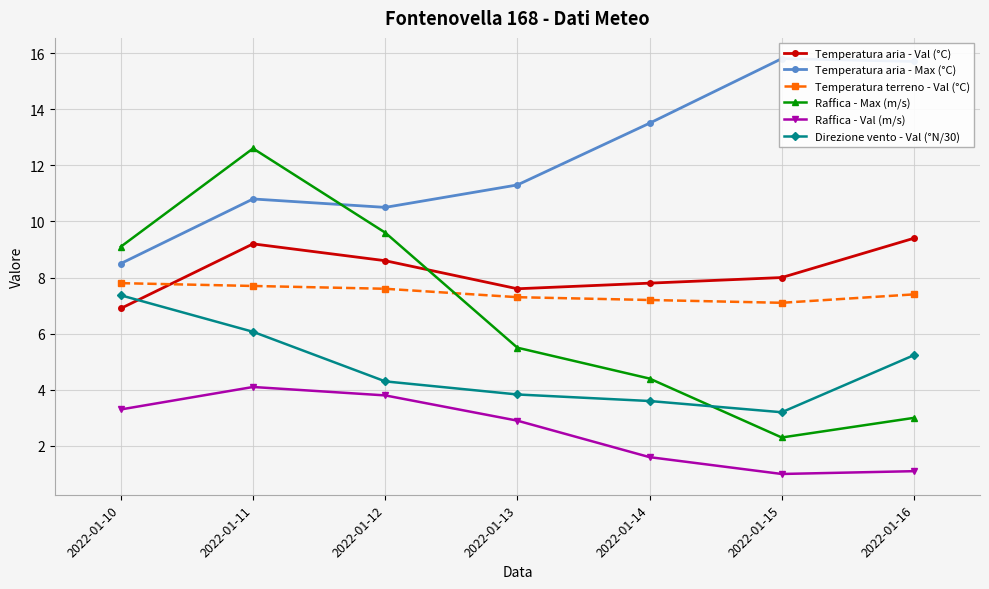

Which series has the largest total across all categories?

Temperatura aria - Max (°C)